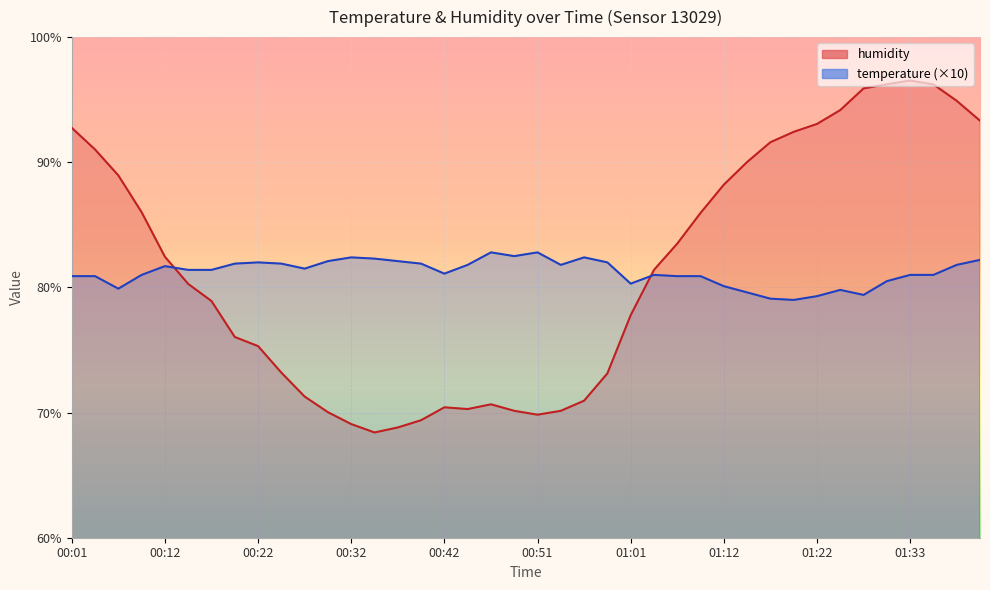

Which category has the lowest value across all series?

00:34